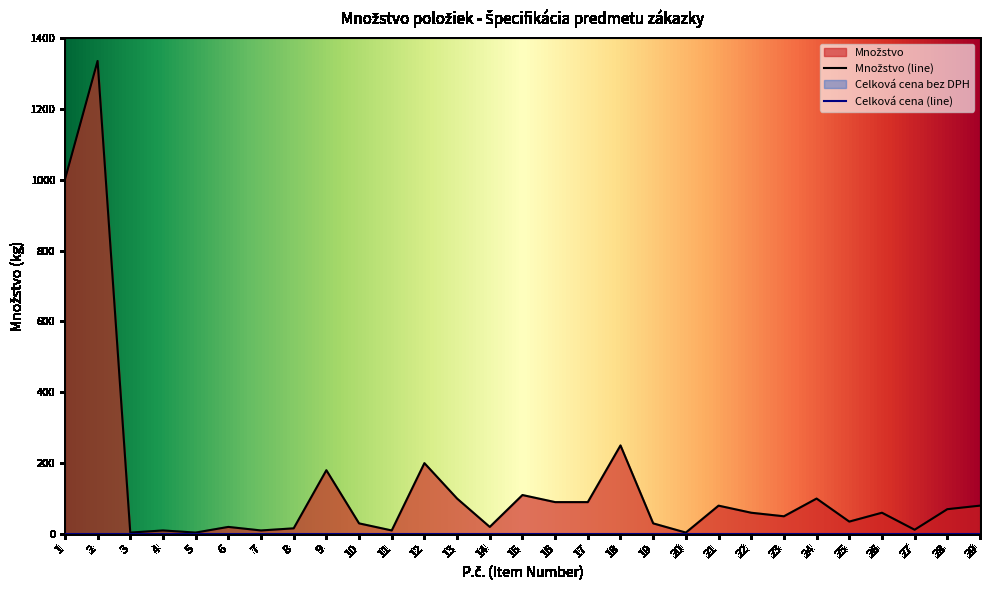

Reading left to right, extract all data points from this chart.

1000	1335	4	10	4	20	10	16	180	30	10	200	100	20	110	90	90	250	30	4	80	60	50	100	35	60	12	70	80